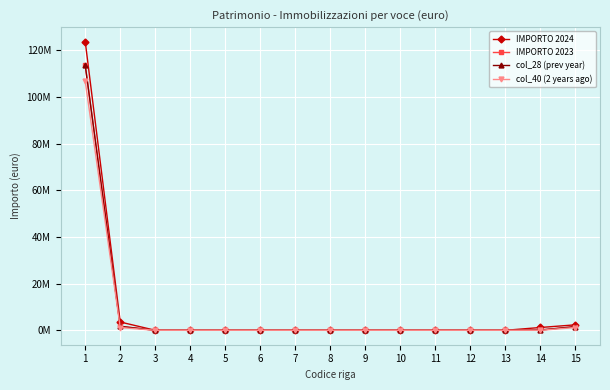

At which category is the sum across all series the highest?

1